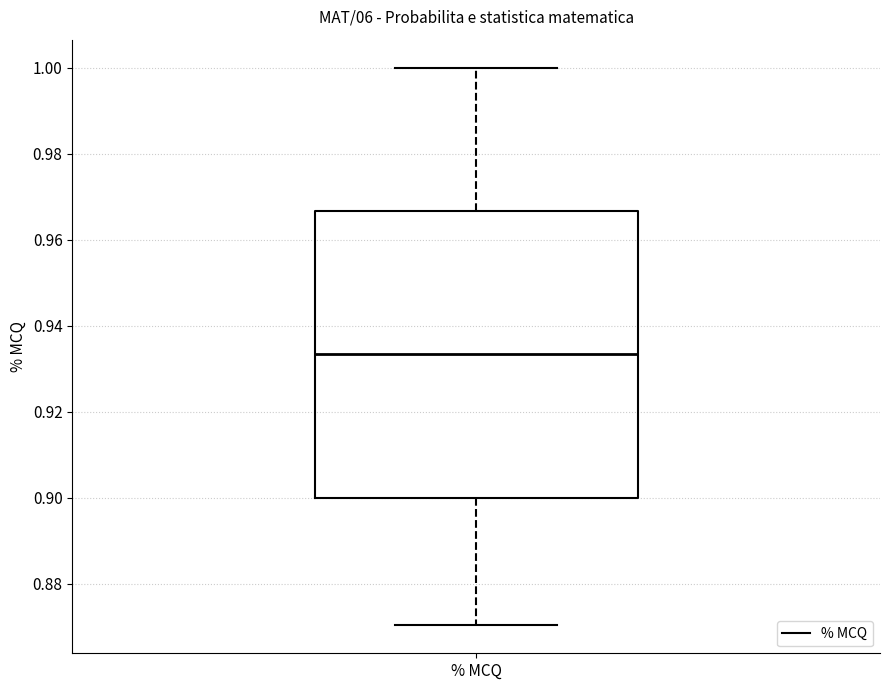

Transcribe this box plot: give where the median line is, the range the box spans, and where the two whiskers end, as read against the y-axis. The values are not printed on the chart, so give them approximately, as read against the axis.

median 0.934, box 0.900 to 0.966, whiskers 0.870 to 1.000